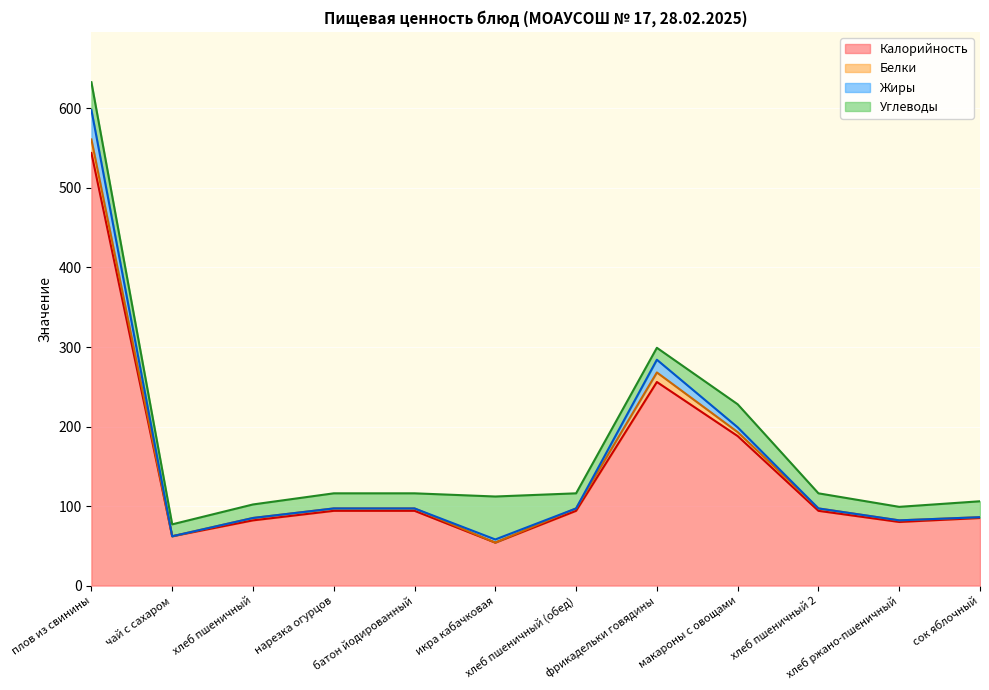

How many interior local valleys does the Калорийность series have?

3